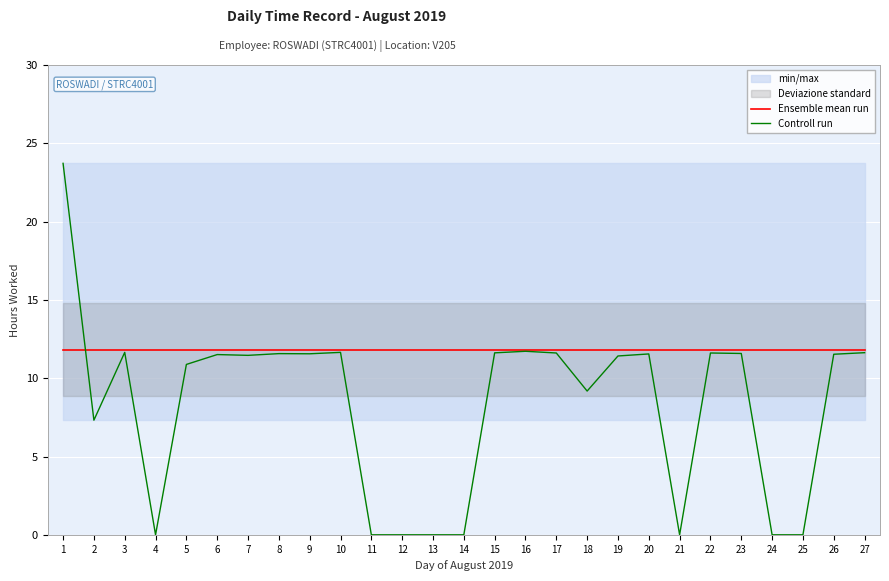

Which category has the lowest value in the Controll run series?

4